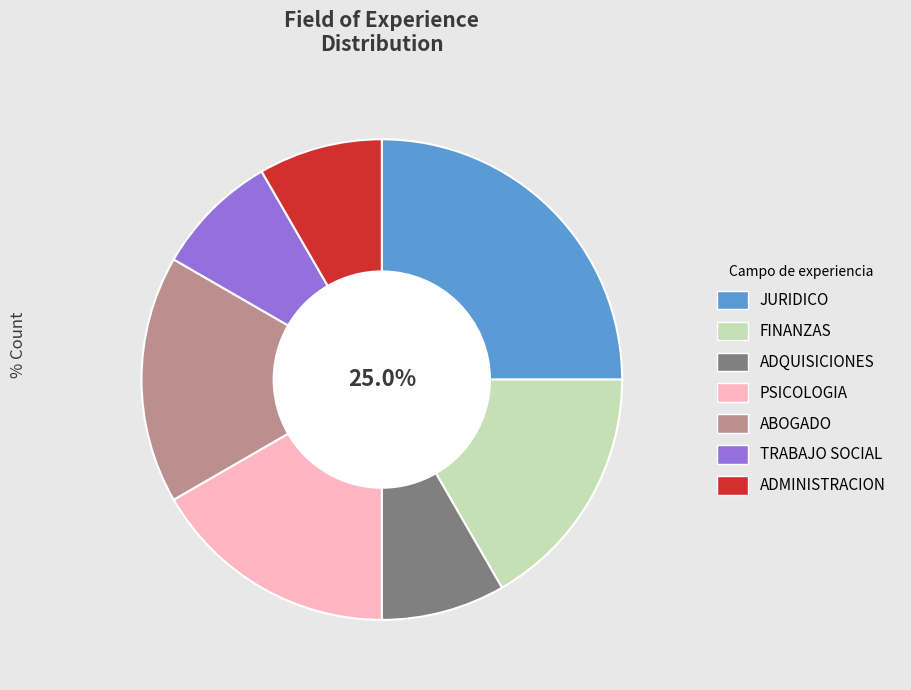

How many slices are in this pie chart?

7